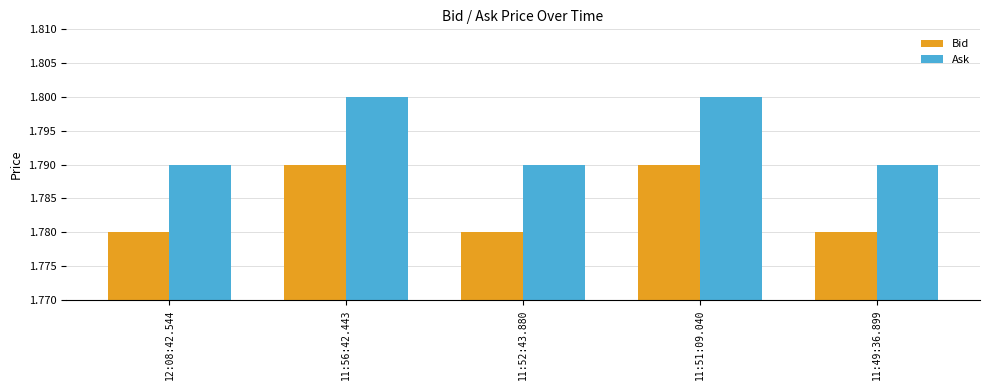

Is the value of Ask at 11:49:36.899 greater than the value of Bid at 11:52:43.880?

Yes